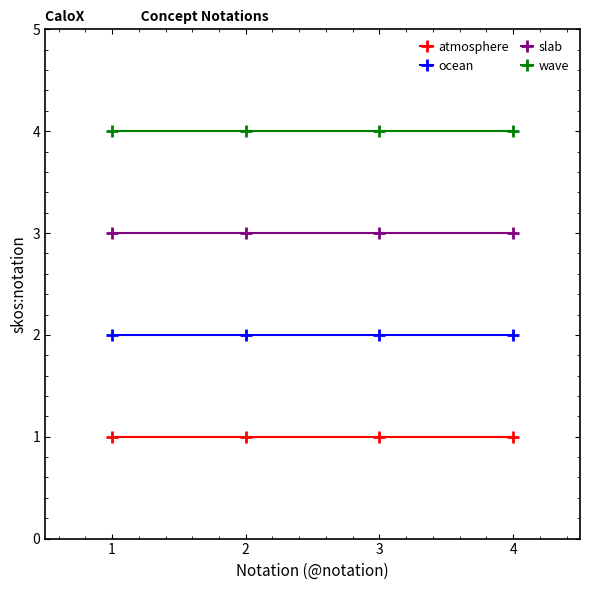

True or false: ocean and wave cross at least once.

False